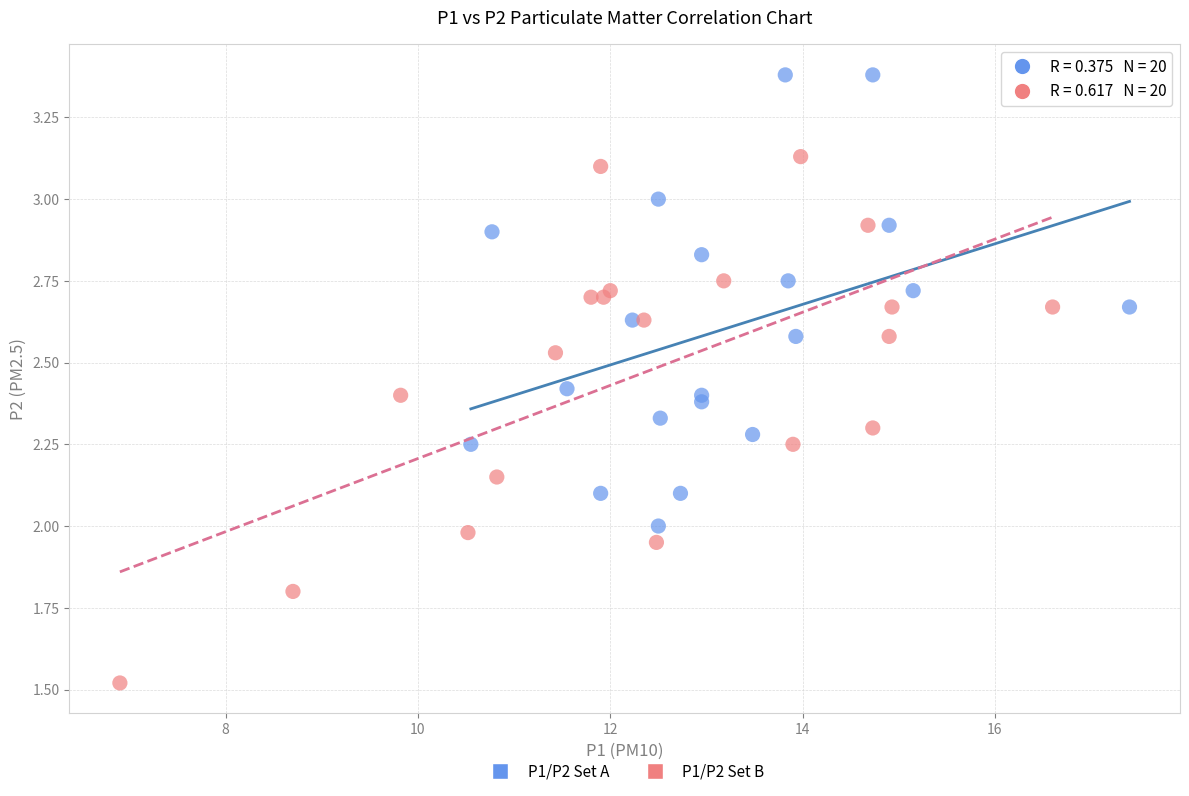

Which series has the largest Y range (max minus min)?

P1/P2 Set B